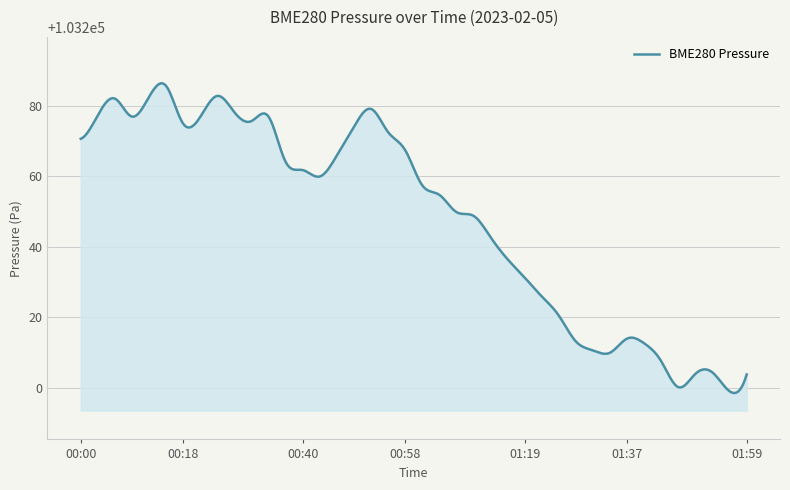

What is the smallest value displayed?

103198.5